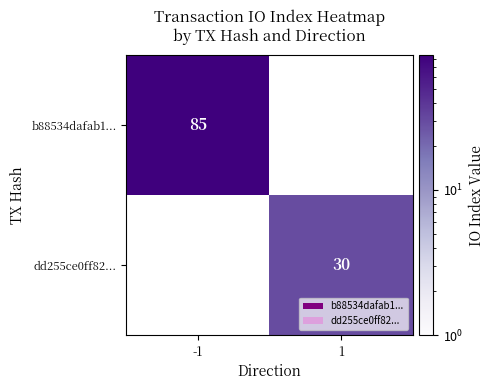

The value of b88534dafab1... at -1 is 132. True or false?

False